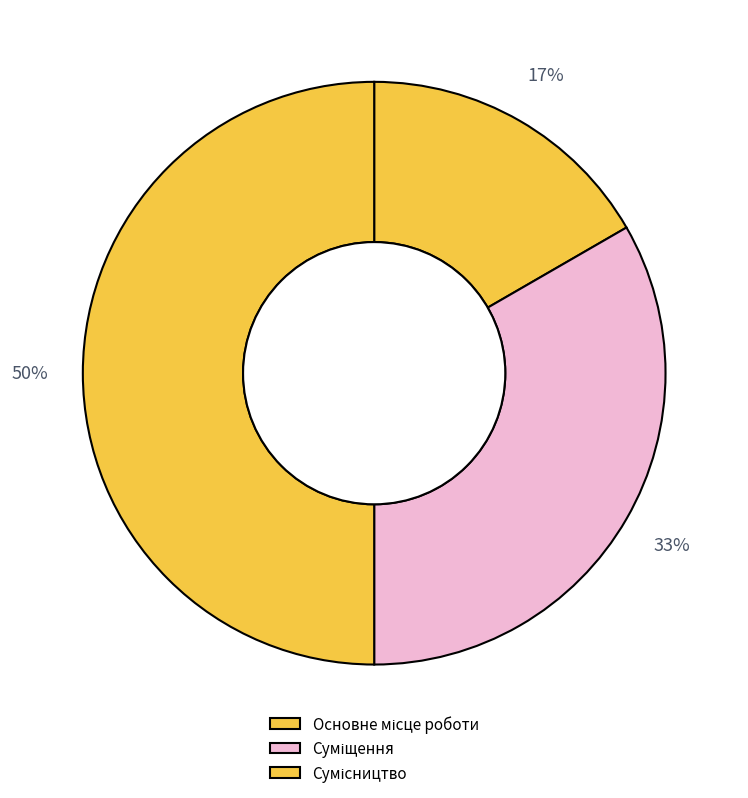

Rank the categories by value from highest to lowest.

Сумісництво, Суміщення, Основне місце роботи